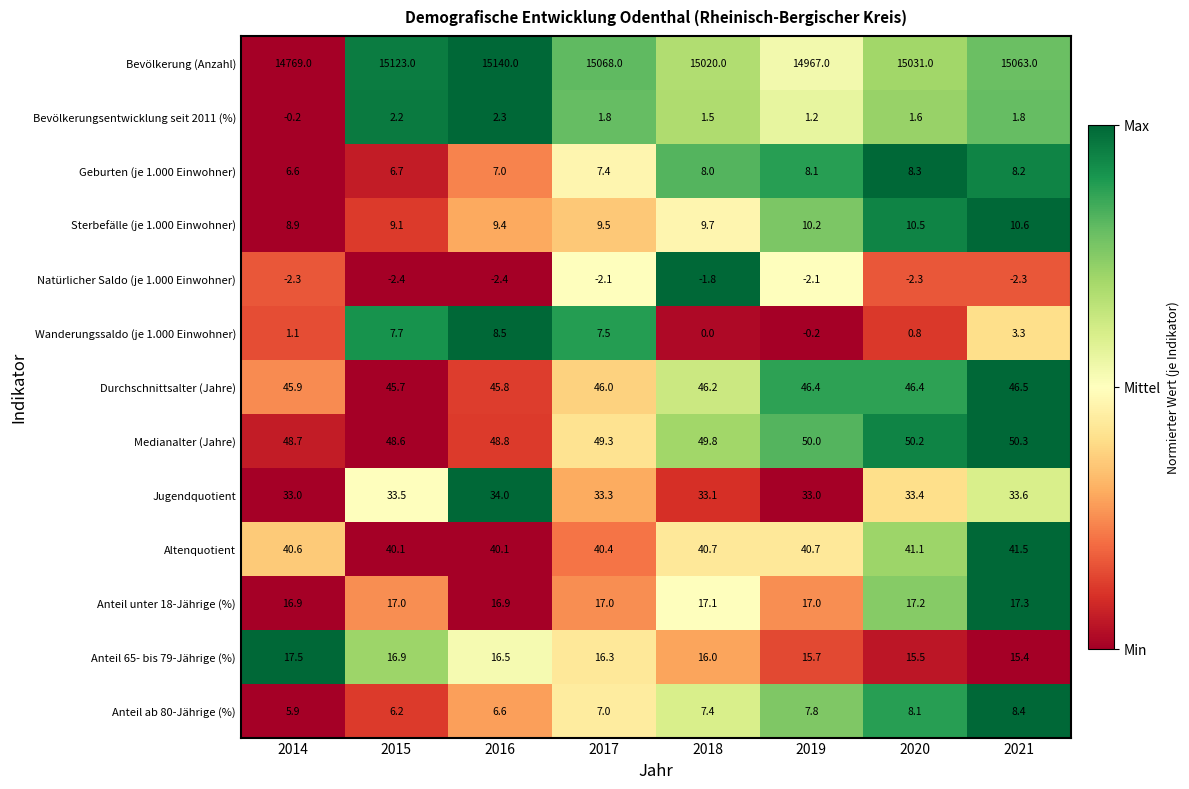

Which category has the highest value in the Geburten (je 1.000 Einwohner) series?

2020